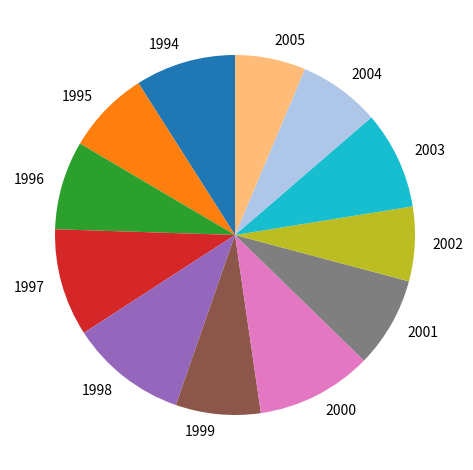

True or false: 1995 accounts for 8% of the total.

True